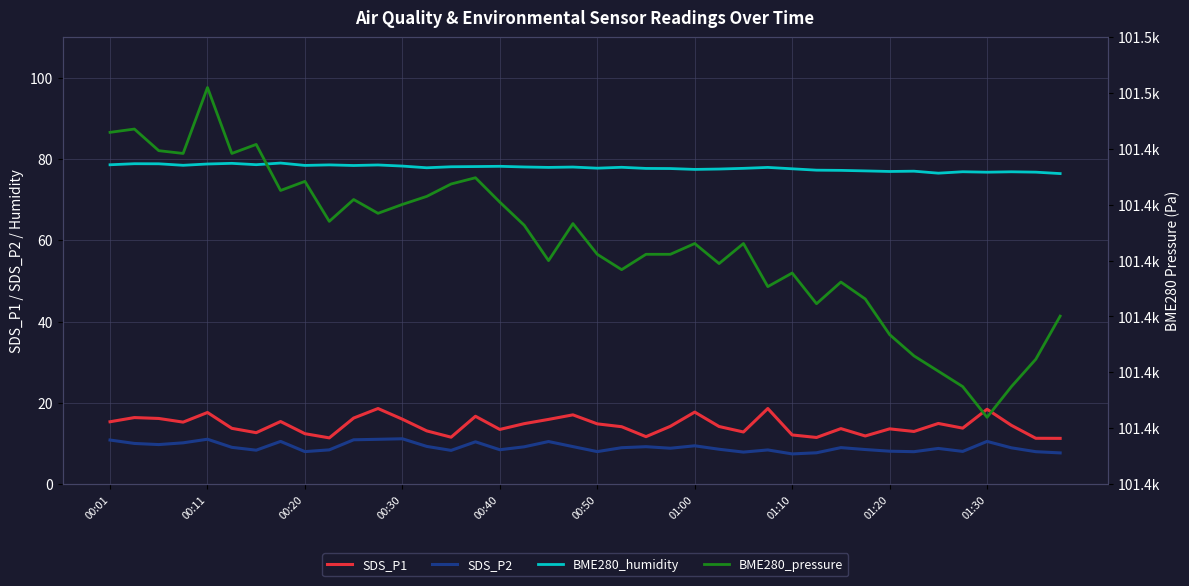

Reading left to right, list all the values displayed in this chart.

SDS_P1: 15.3	16.4	16.1	15.2	17.6	13.7	12.6	15.4	12.4	11.3	16.2	18.6	15.9	13.1	11.5	16.7	13.4	14.8	15.9	17.0	14.8	14.1	11.7	14.2	17.7	14.2	12.8	18.6	12.1	11.4	13.6	11.8	13.6	12.9	14.9	13.8	18.4	14.4	11.2	11.2
SDS_P2: 10.8	10.0	9.7	10.1	11.0	9.0	8.3	10.5	8.0	8.4	10.9	11.0	11.1	9.2	8.3	10.4	8.4	9.2	10.4	9.2	8.0	8.9	9.2	8.8	9.4	8.6	7.8	8.4	7.4	7.7	8.9	8.5	8.1	8.0	8.8	8.0	10.5	8.9	8.0	7.7
BME280_humidity: 78.6	78.9	78.8	78.5	78.8	79.0	78.6	79.0	78.4	78.6	78.4	78.5	78.3	77.9	78.1	78.2	78.2	78.1	78.0	78.0	77.8	78.0	77.7	77.7	77.5	77.5	77.7	78.0	77.6	77.3	77.2	77.1	77.0	77.0	76.5	76.9	76.8	76.9	76.8	76.4
BME280_pressure: 101443.0	101443.6	101439.7	101439.2	101451.0	101439.2	101440.8	101432.6	101434.2	101427.0	101430.9	101428.5	101430.1	101431.5	101433.7	101434.8	101430.5	101426.3	101420.0	101426.6	101421.1	101418.4	101421.1	101421.1	101423.1	101419.5	101423.1	101415.3	101417.8	101412.3	101416.2	101413.1	101406.8	101402.9	101400.2	101397.4	101391.9	101397.4	101402.3	101410.1